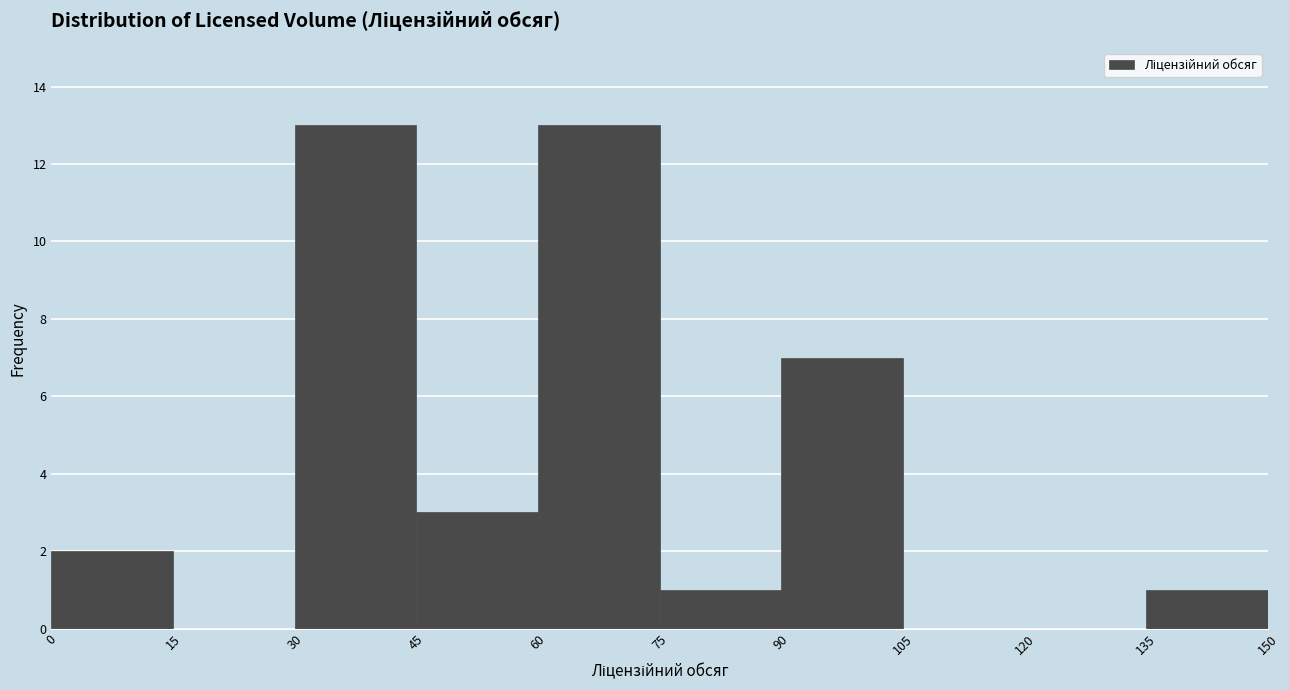

How tall is the bar that spans 0 to 15 on the x-axis? The values are not printed on the chart, so give them approximately, as read against the axis.

2